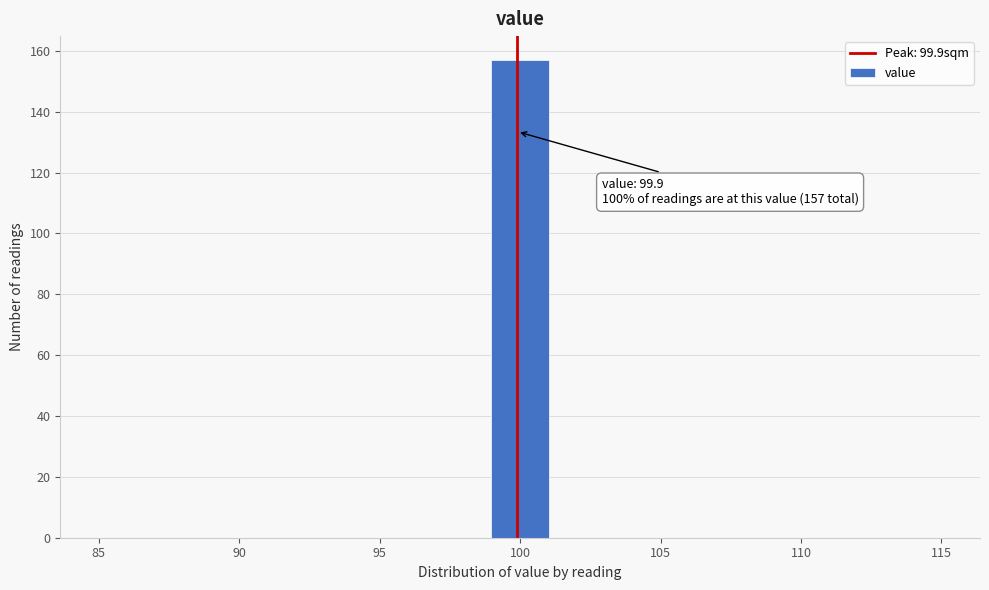

Over which range of the x-axis is the bar tallest?

99.0 to 101.0